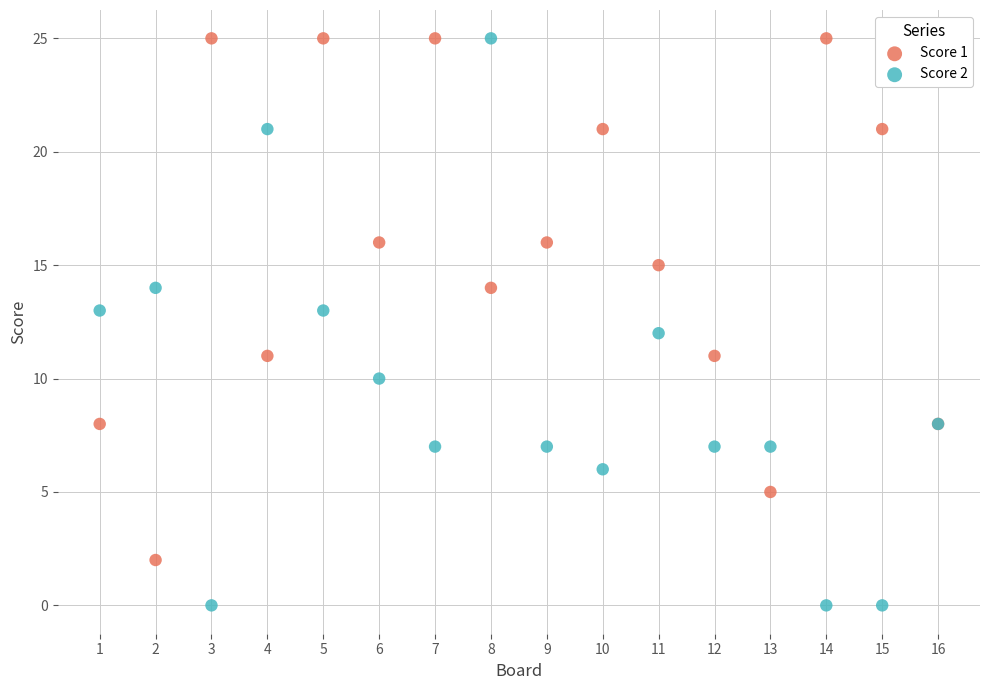

Which series has the largest Y range (max minus min)?

Score 2